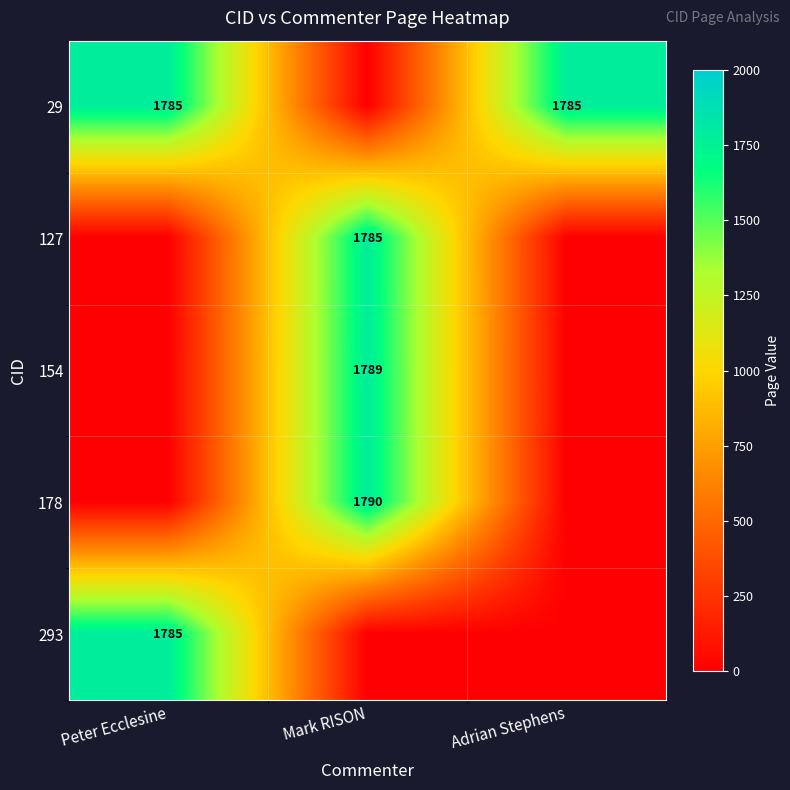

Is the value of 154 at Mark RISON greater than the value of 29 at Adrian Stephens?

Yes